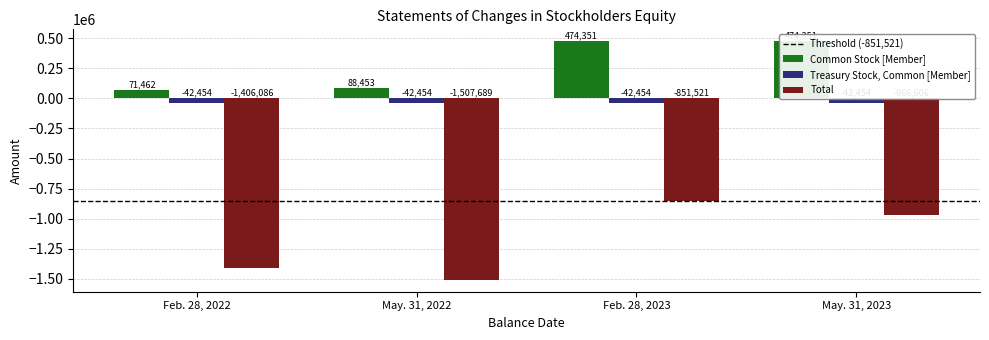

How many values in the Total series are below -966606?

2